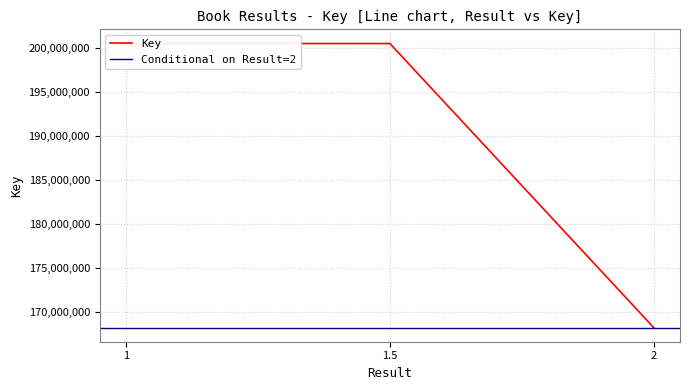

Reading right to left, list all the values displayed in this chart.

168188820	200457403	200457403